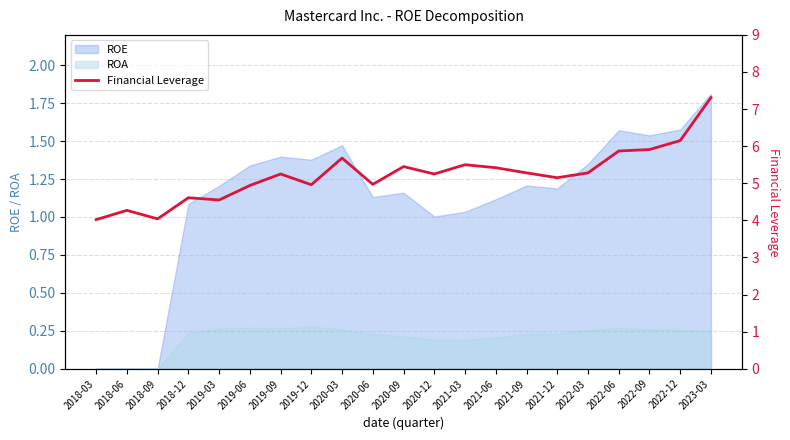

How many lines are shown in the chart?

1